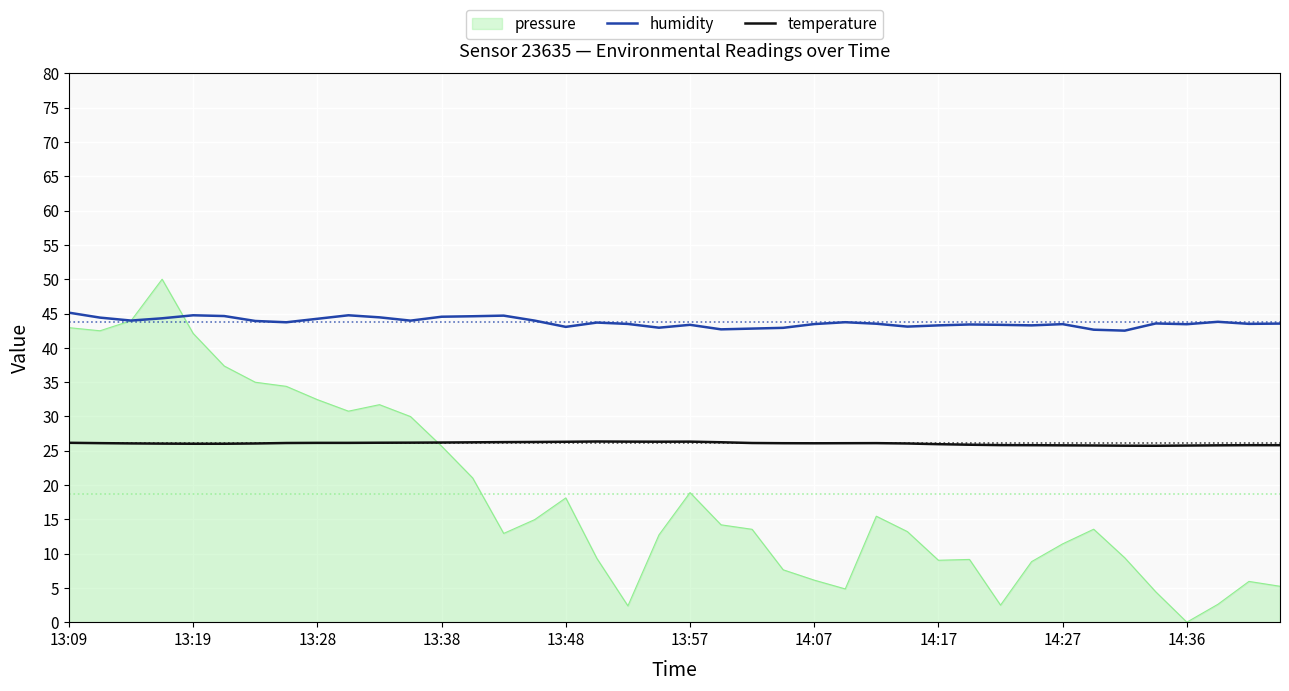

At how many categories does at least one series exceed 42?

40